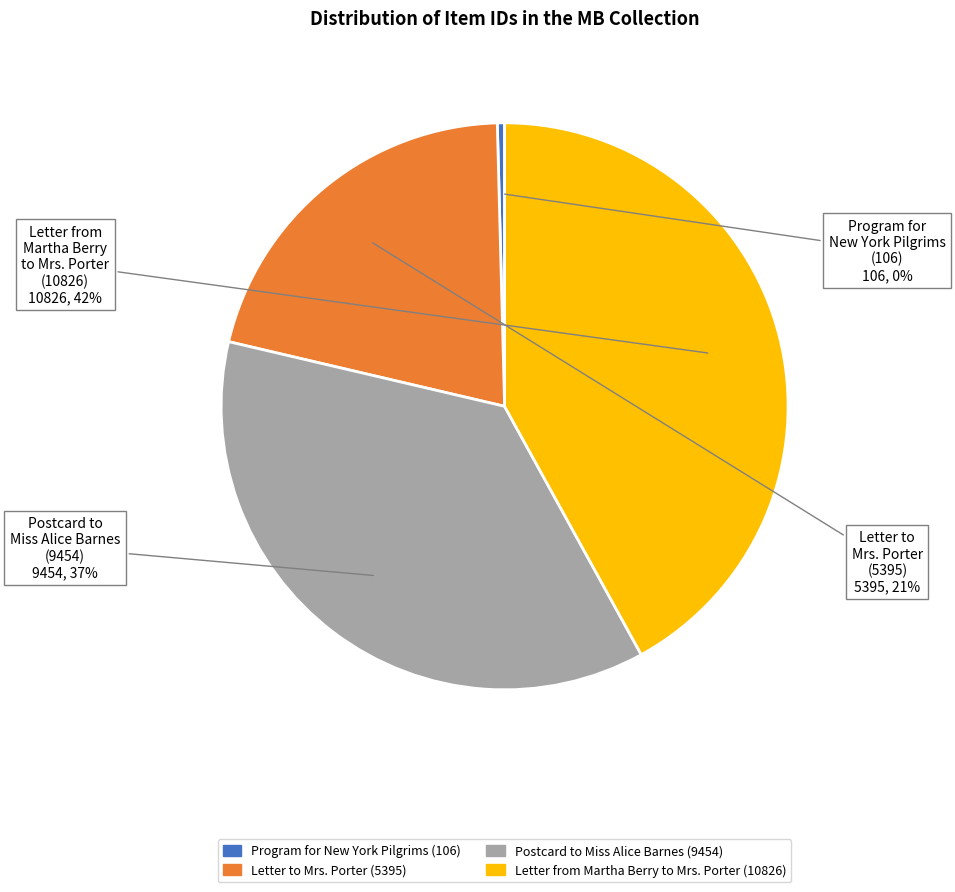

How many segments does this pie chart have?

4